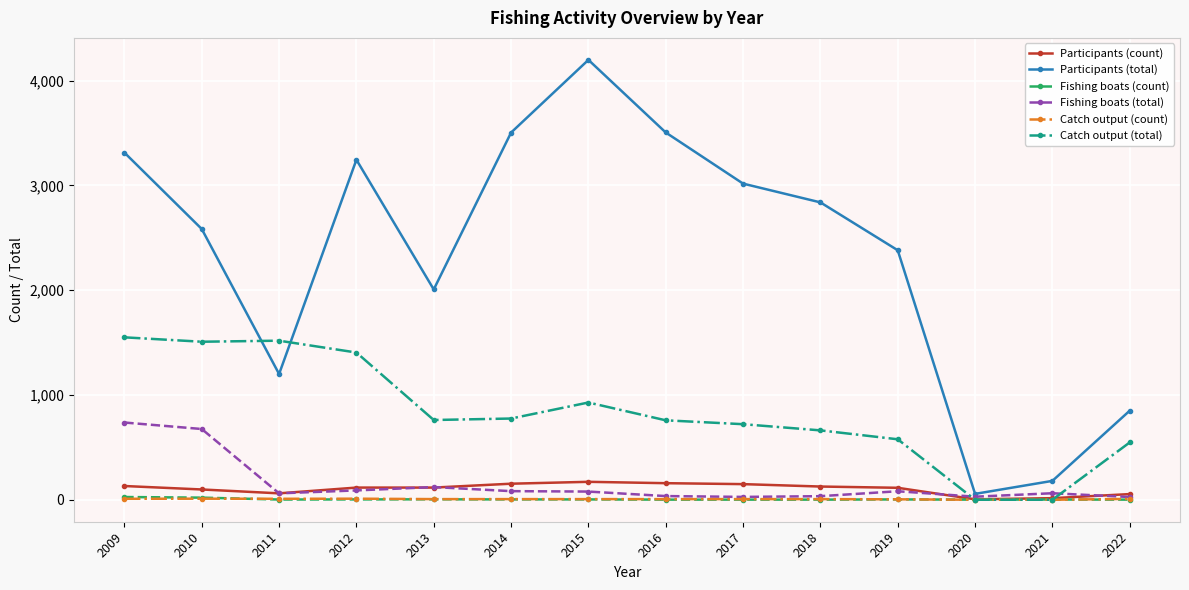

Between 2011 and 2020, which series saw the biggest shift?

Catch output (total)